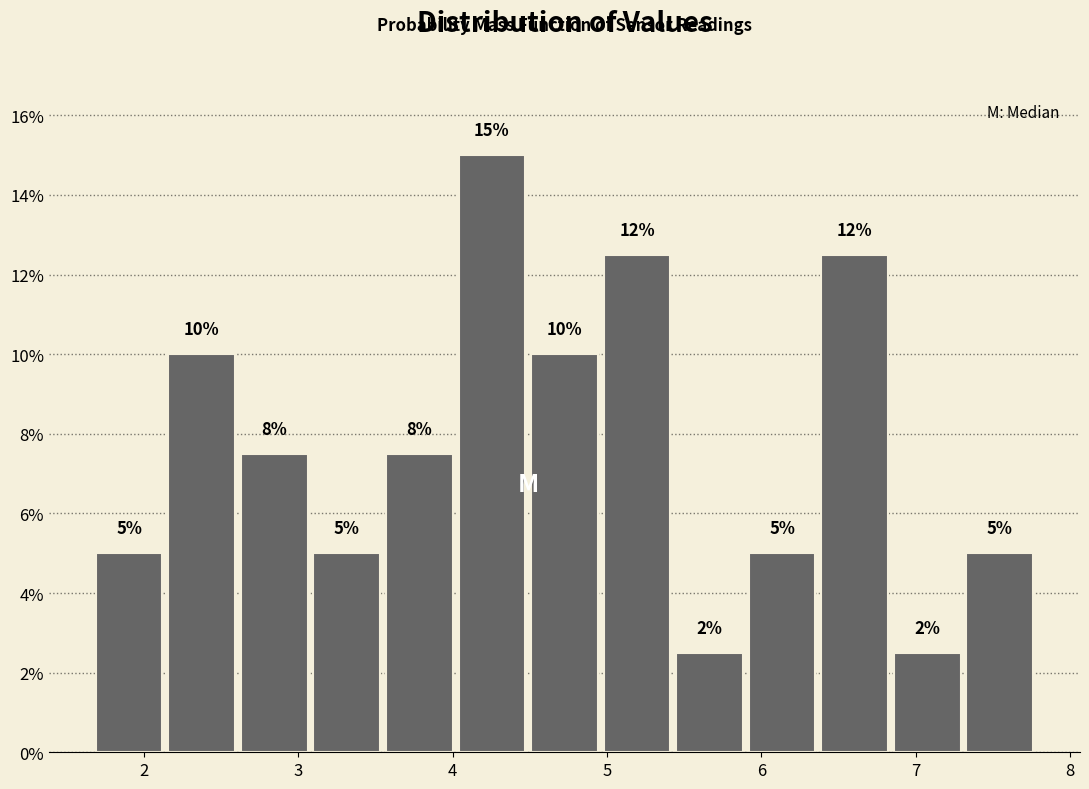

Which range on the x-axis has the tallest bar?

4.02 to 4.49